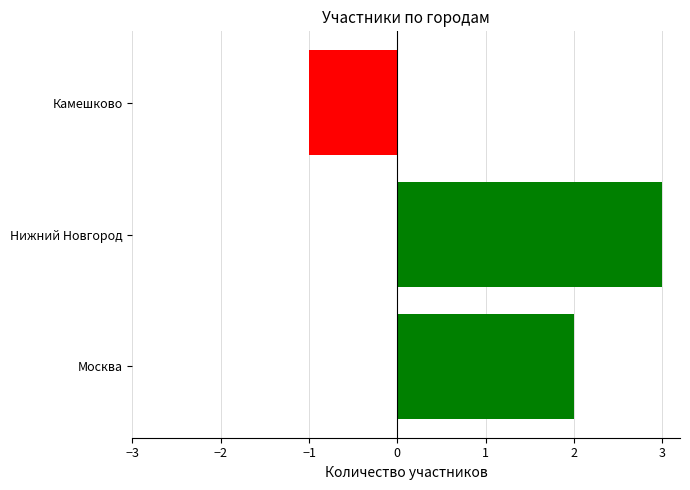

What is the difference between the maximum and minimum values?

4